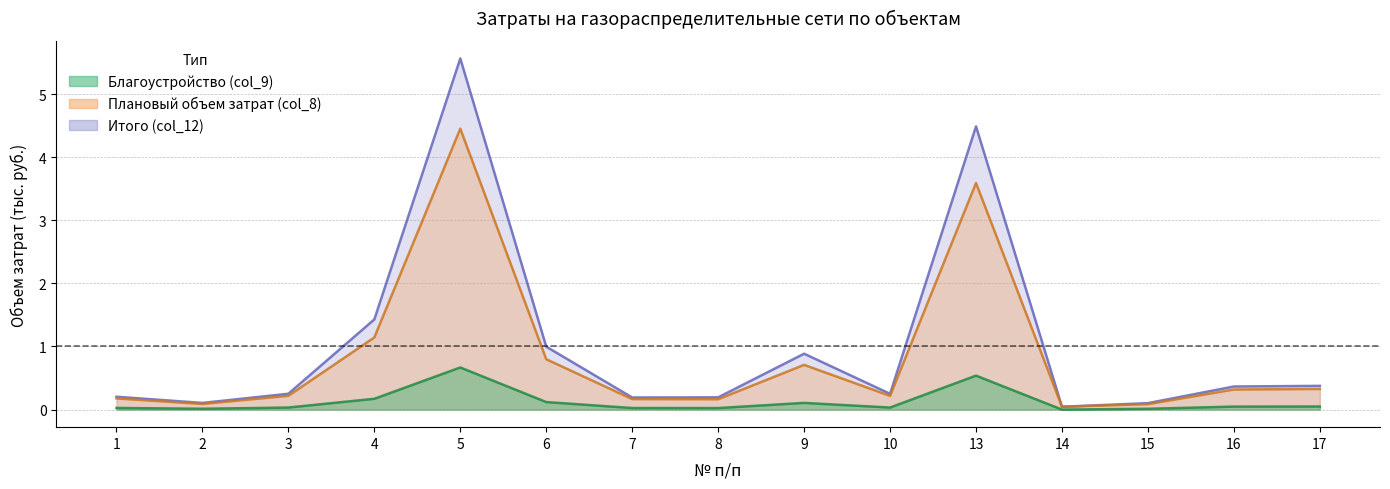

What is the total value across all series at 8?

0.4